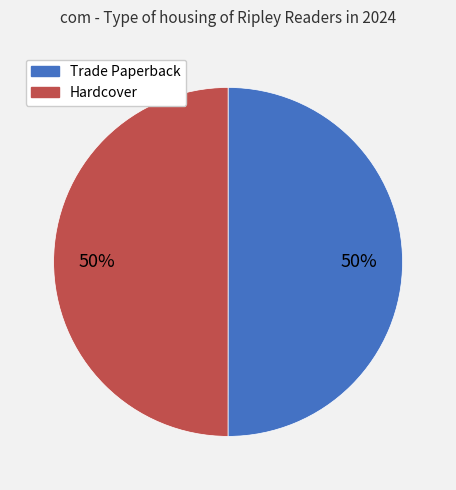

To the nearest percent, what is the average slice percentage?

50%